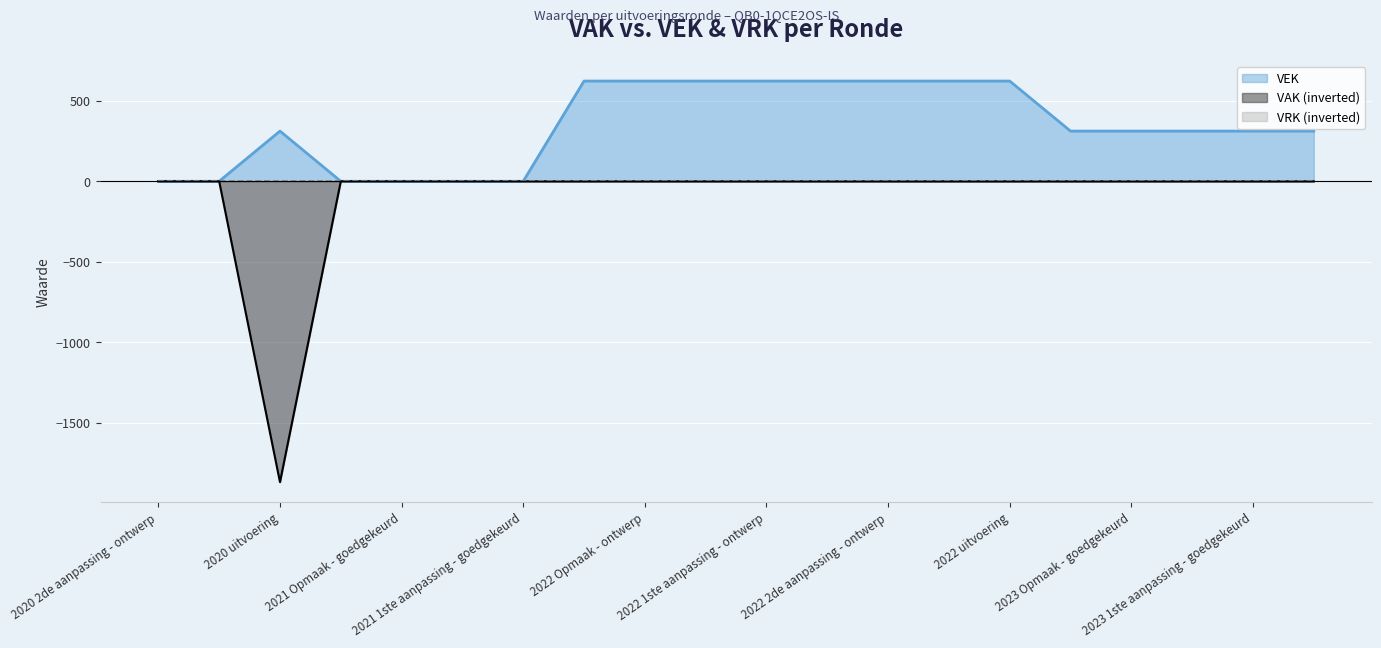

What is the sum of the VEK values at 2023 Opmaak - ontwerp and 2023 1ste aanpassing - goedgekeurd?

624